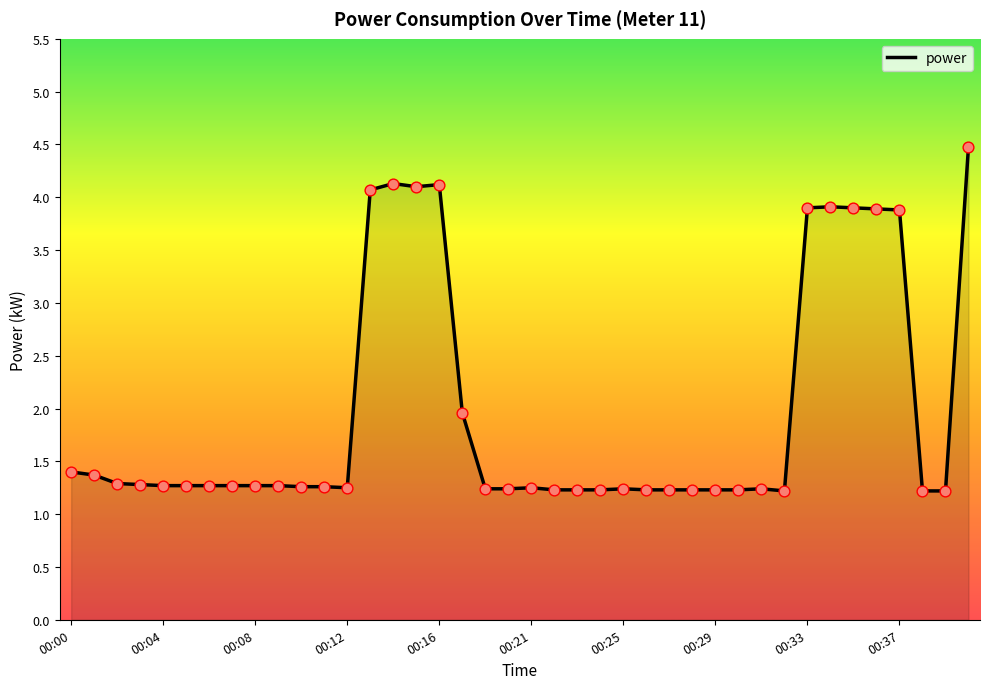

What is the maximum value shown in the chart?

4.5